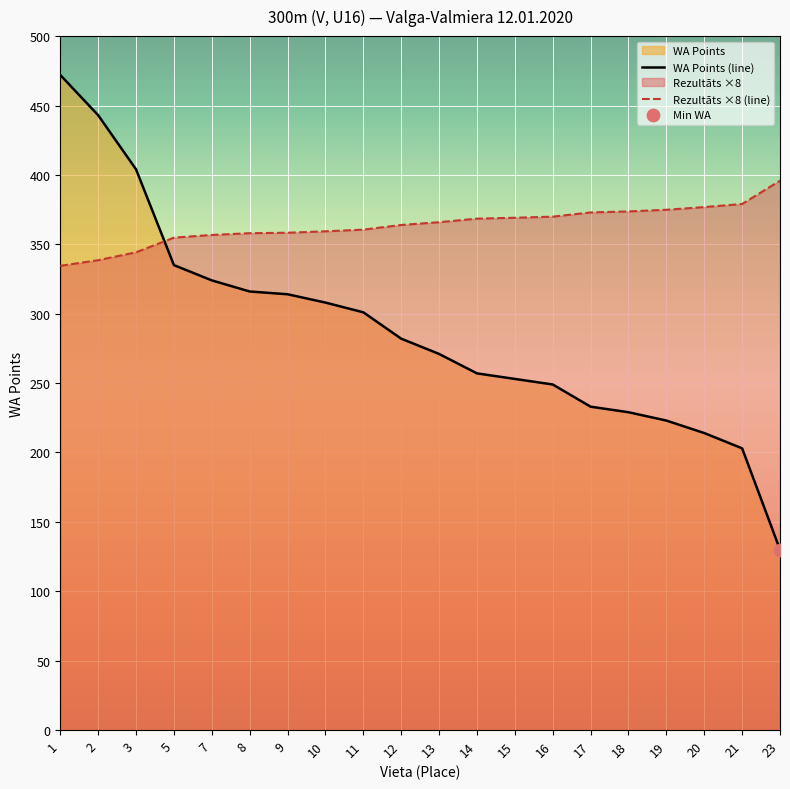

At which category is the sum across all series the highest?

1